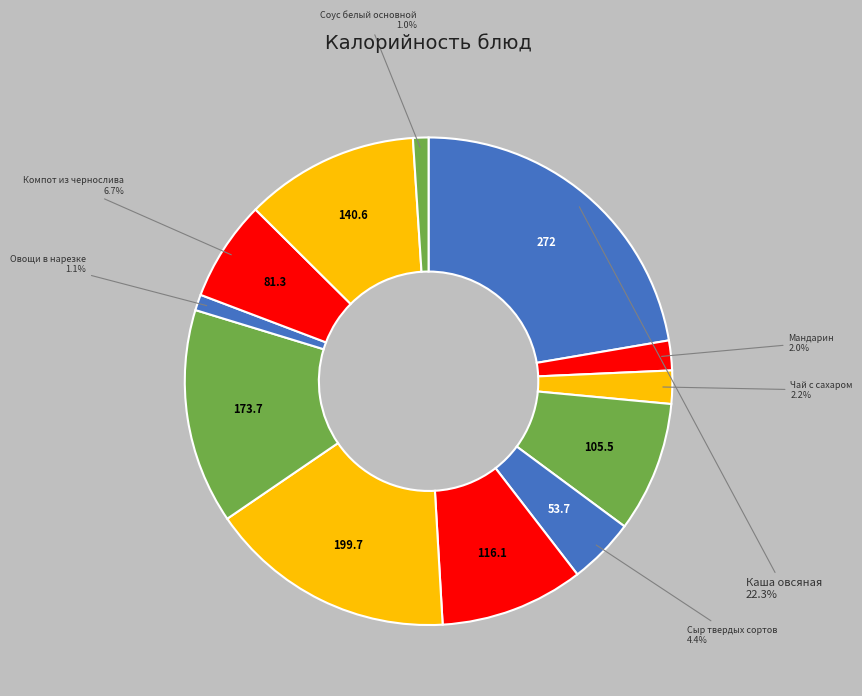

To the nearest percent, what is the average slice percentage?

8%